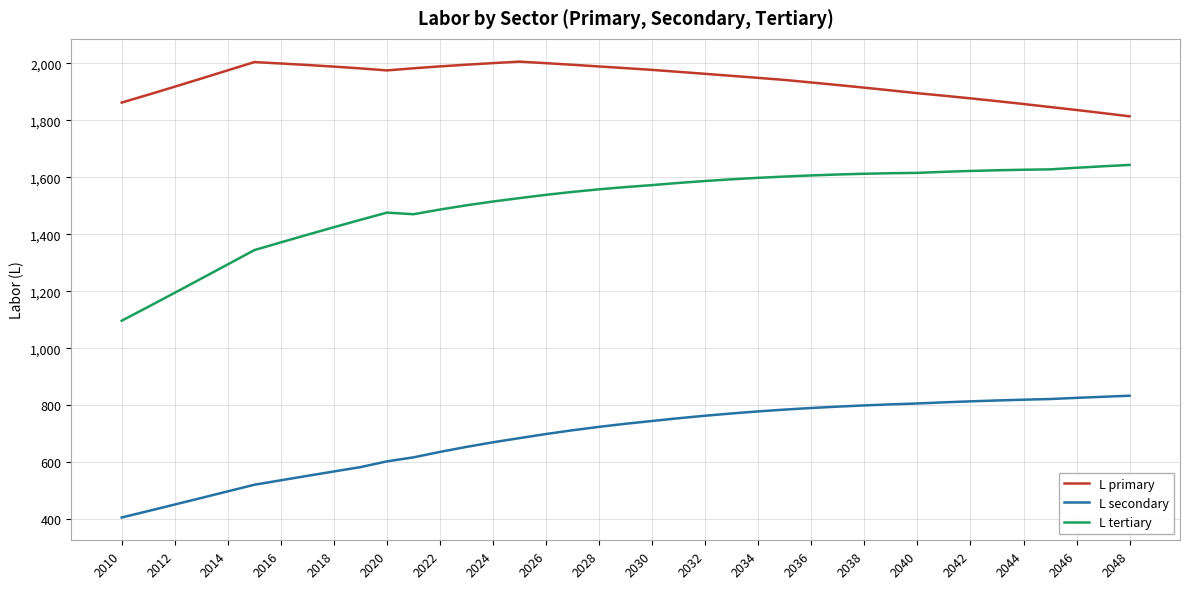

True or false: L primary and L secondary intersect in this chart.

False